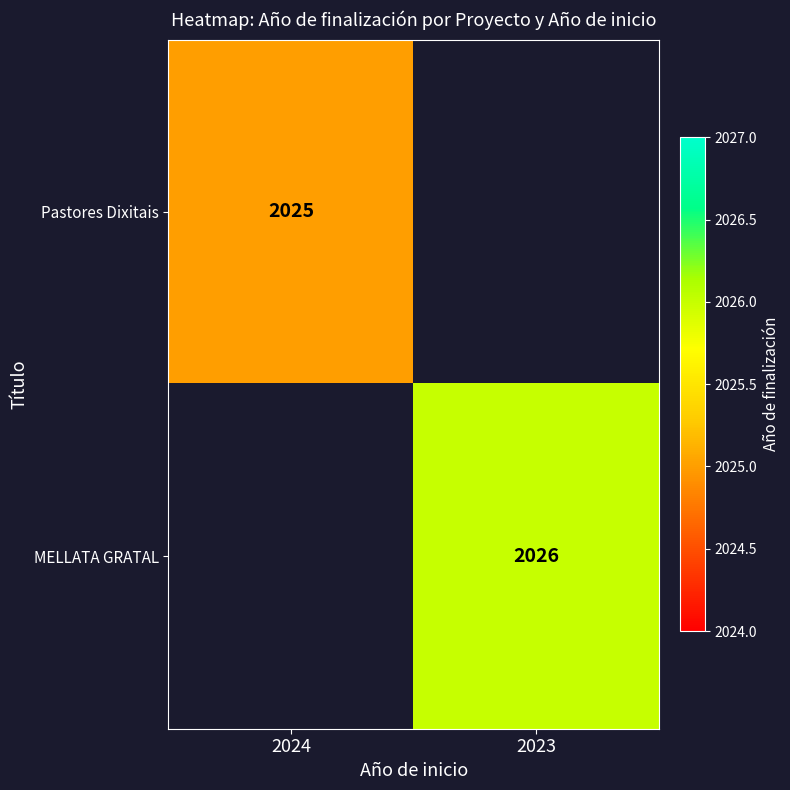

True or false: MELLATA GRATAL has a value of 3366.6 at 2023.

False